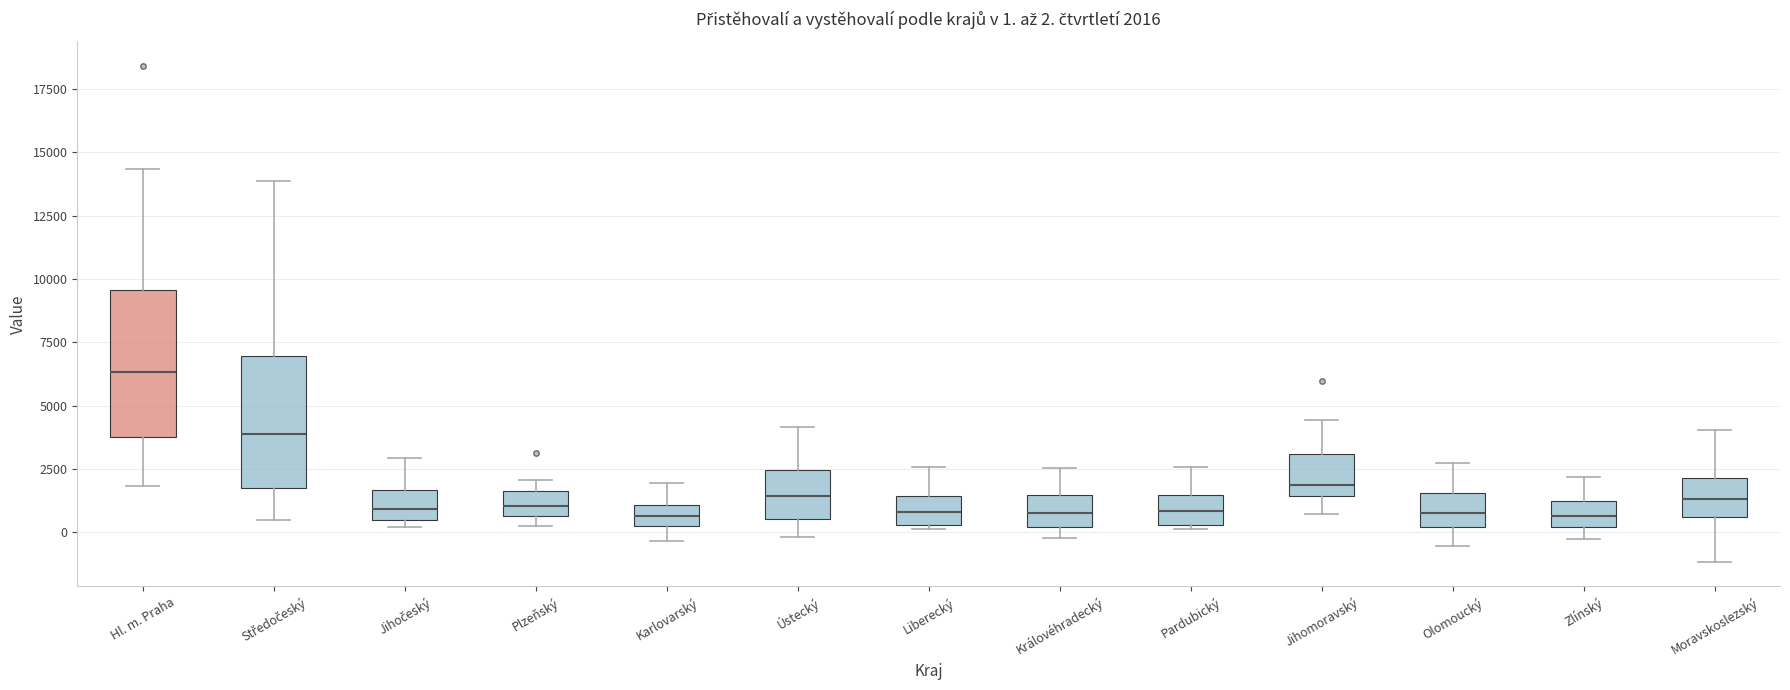

Which box is the tallest, from its lower edge to its upper edge?

Hl. m. Praha